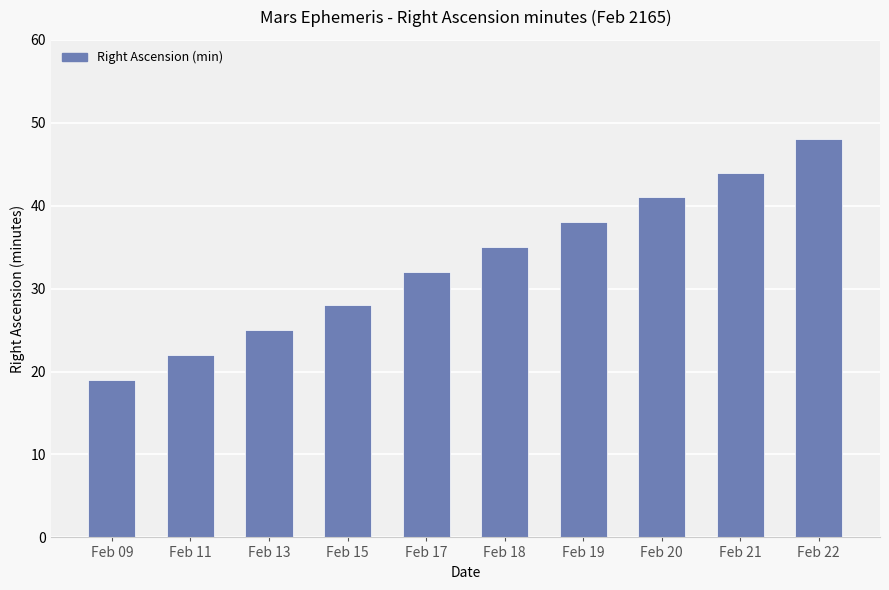

What is the maximum value shown in the chart?

48